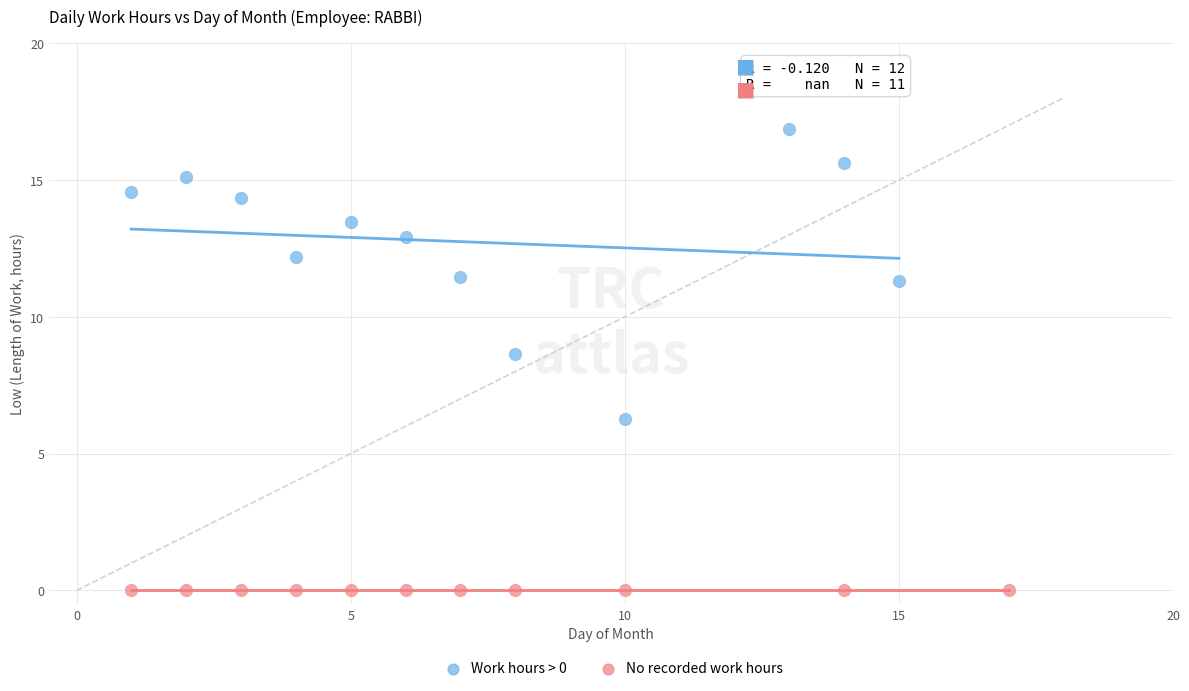

Which series contains the highest Y value?

Work hours > 0